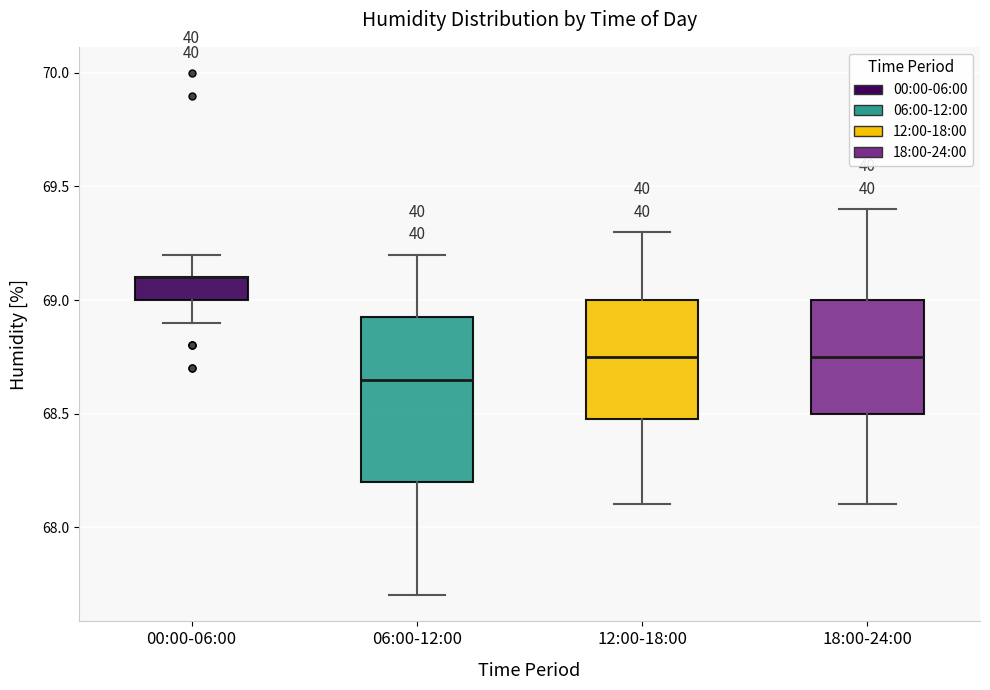

Where does the lower whisker of the box for 06:00-12:00 end on the y-axis? The values are not printed on the chart, so give them approximately, as read against the axis.

67.70